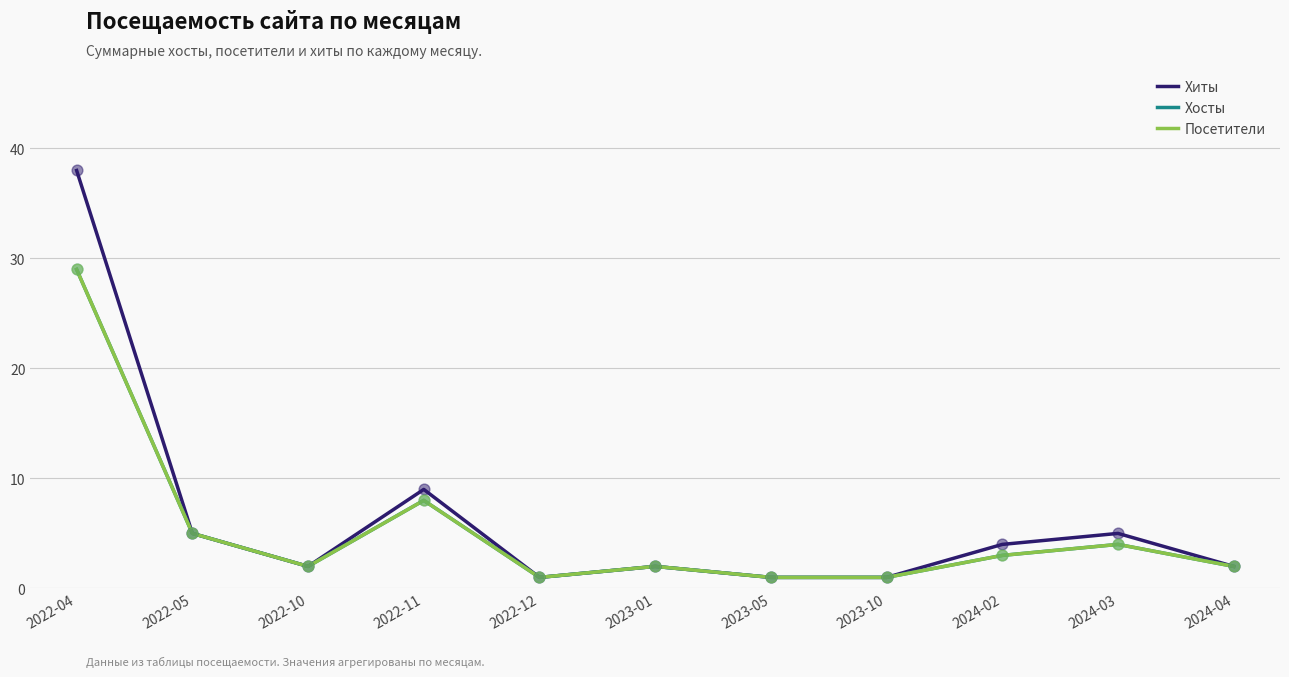

At which category is the sum across all series the highest?

2022-04